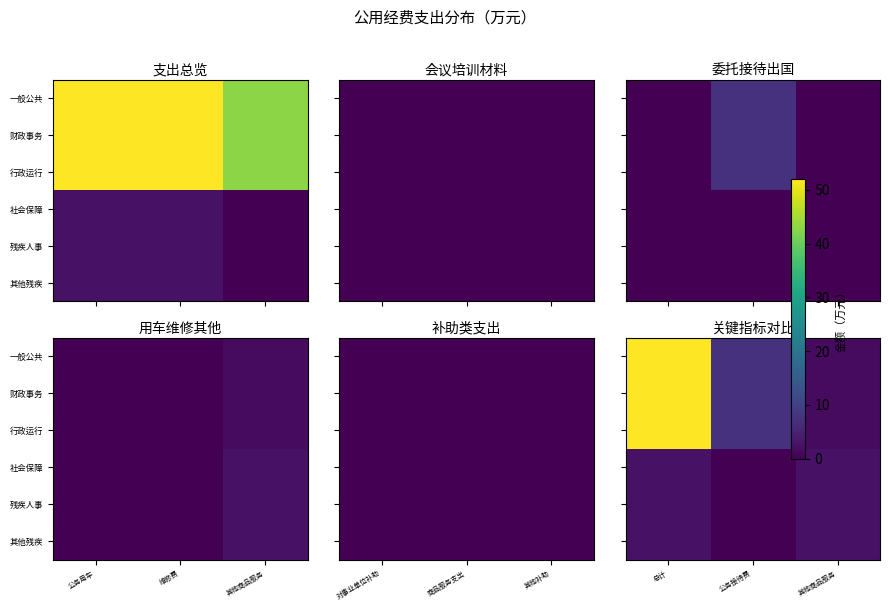

What is the sum of the 残疾人事 values at 其他商品服务 and 总计?

4.9